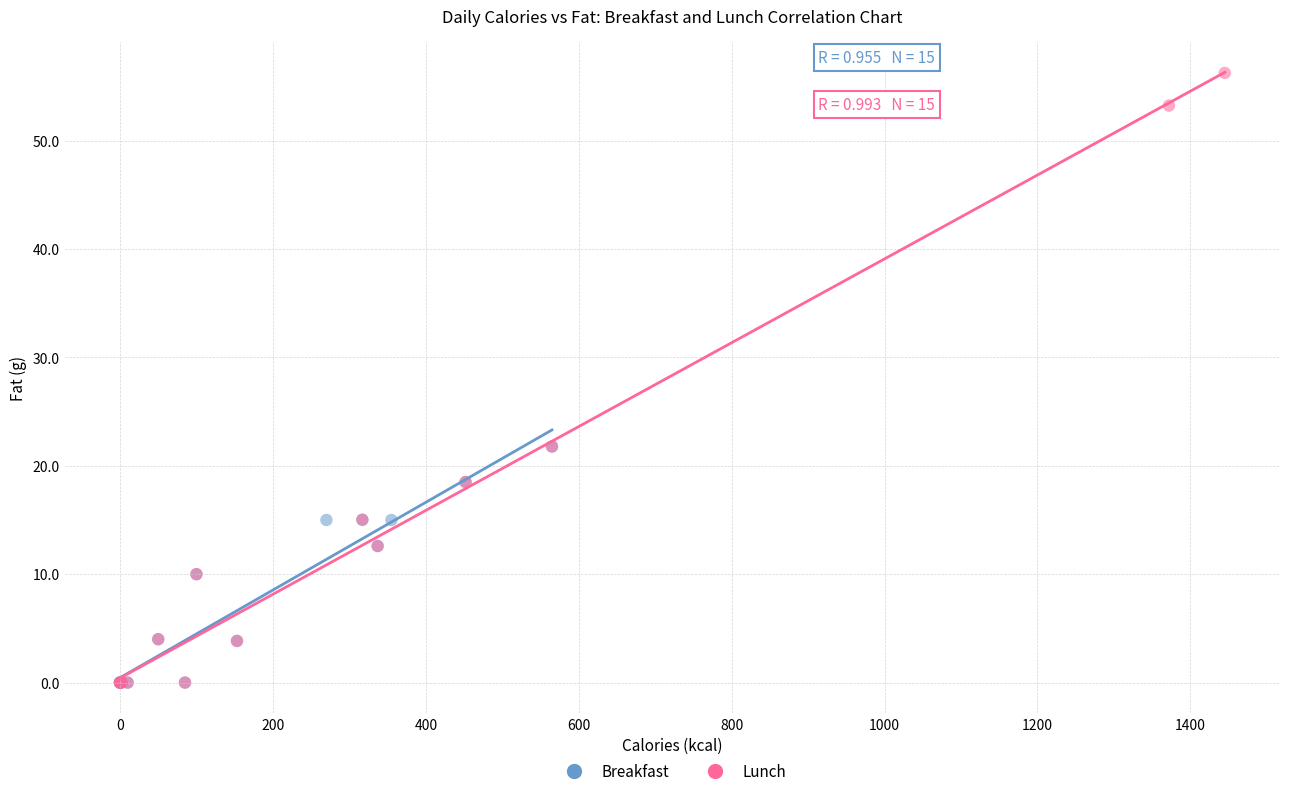

Which series has the widest spread of Y values?

Lunch